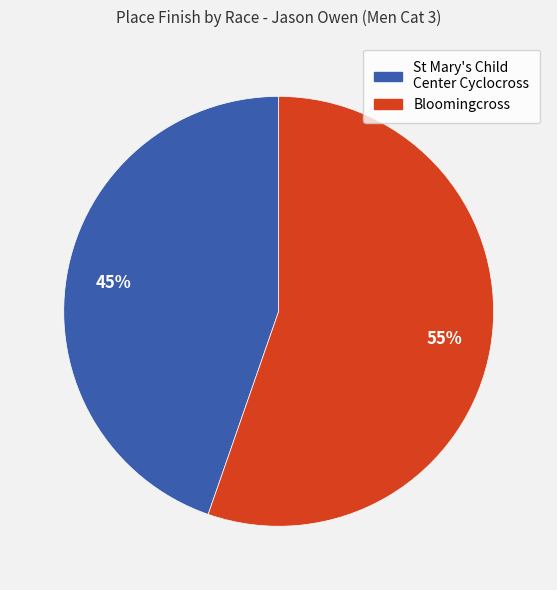

Which category has the biggest portion of the pie?

Bloomingcross